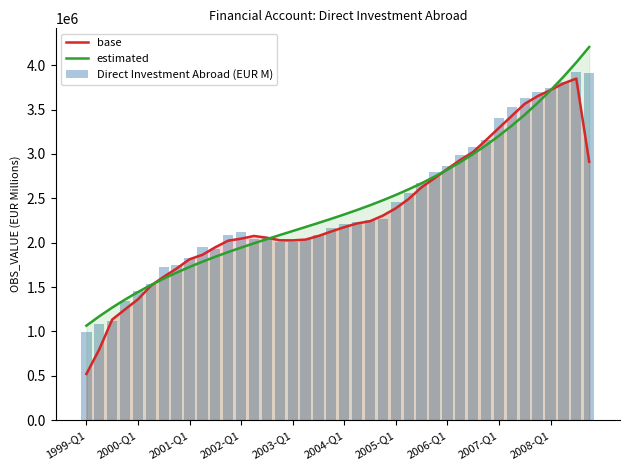

Read the Direct Investment Abroad (EUR M) value at 25.

2565182.1